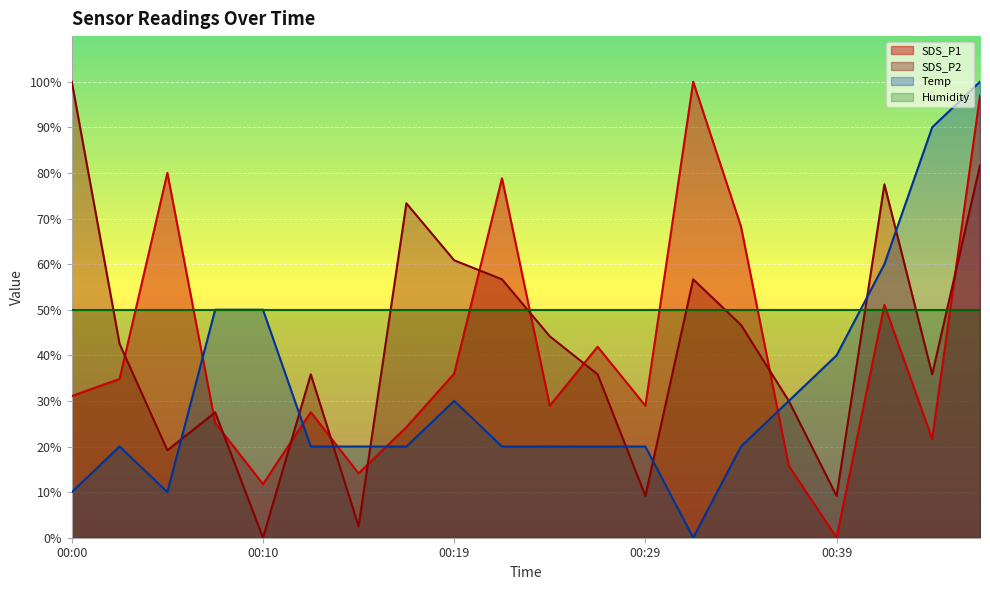

True or false: SDS_P2 and Temp intersect in this chart.

True